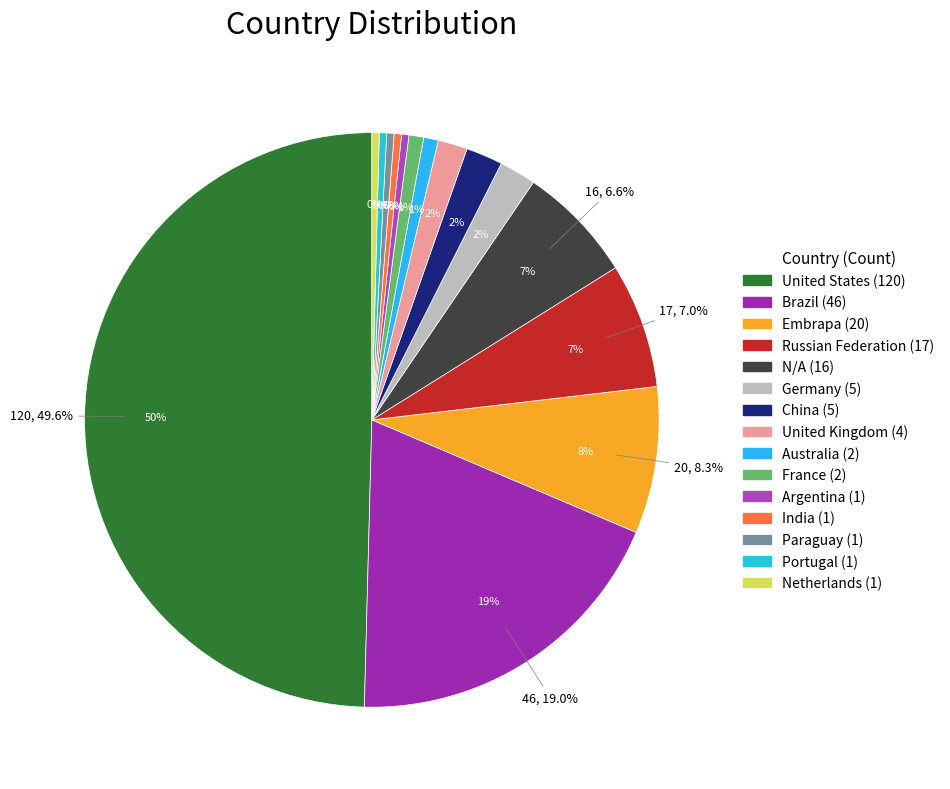

The China slice represents 12% of the pie. True or false?

False